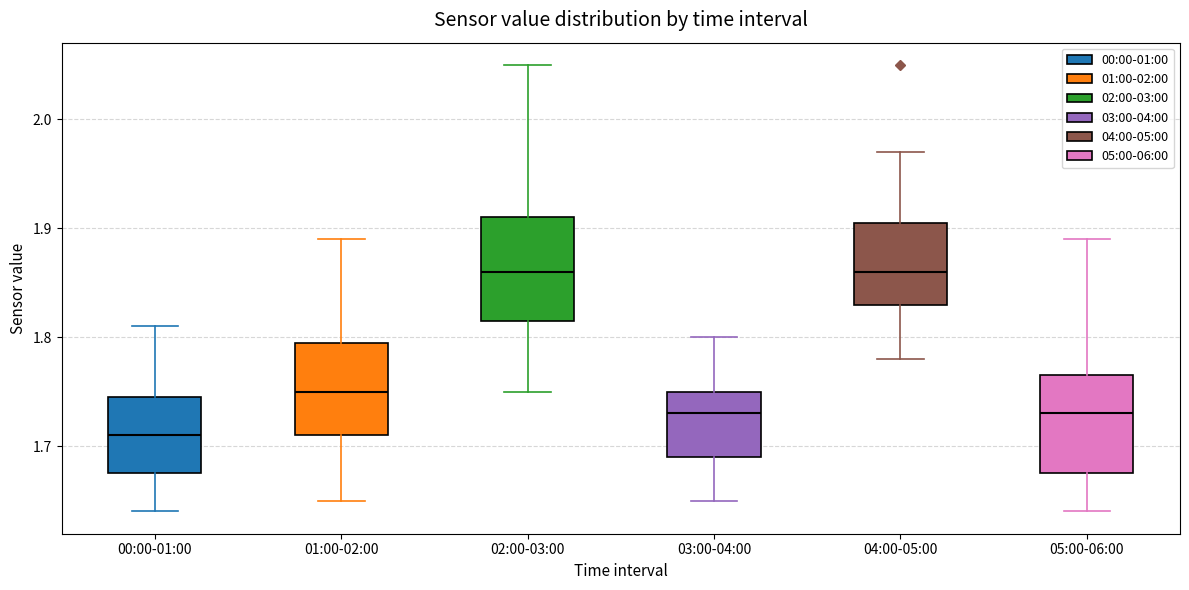

Reading left to right, transcribe this box plot: for each box, give where its median line is, the range the box spans, and where its two whiskers end, as read against the y-axis. The values are not printed on the chart, so give them approximately, as read against the axis.

00:00-01:00: median 1.71, box 1.68 to 1.75, whiskers 1.64 to 1.81
01:00-02:00: median 1.75, box 1.71 to 1.80, whiskers 1.65 to 1.89
02:00-03:00: median 1.86, box 1.82 to 1.91, whiskers 1.75 to 2.05
03:00-04:00: median 1.73, box 1.69 to 1.75, whiskers 1.65 to 1.80
04:00-05:00: median 1.86, box 1.83 to 1.91, whiskers 1.78 to 1.97
05:00-06:00: median 1.73, box 1.68 to 1.77, whiskers 1.64 to 1.89